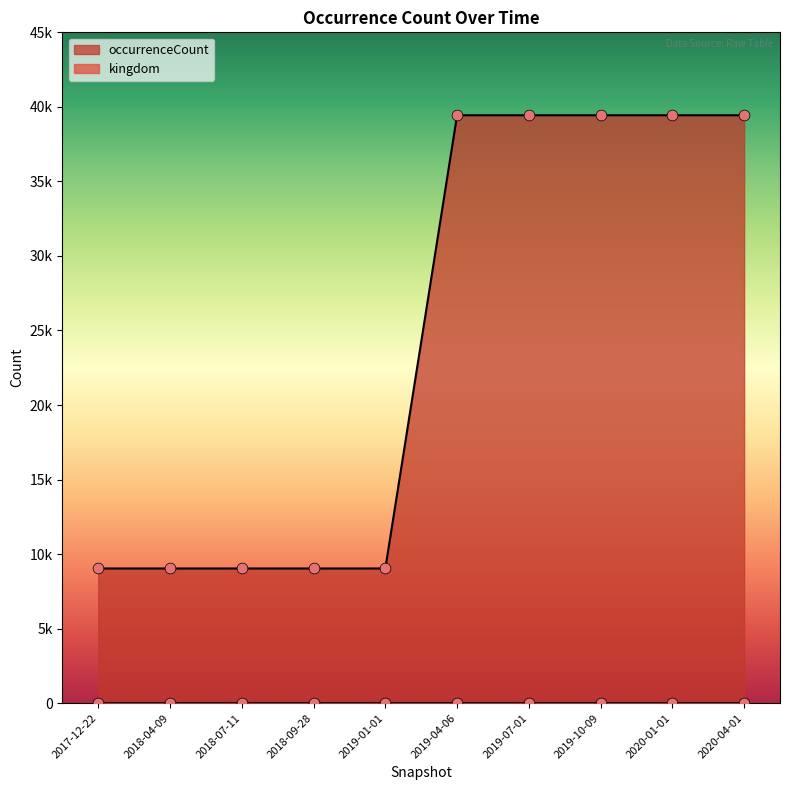

At how many categories does at least one series exceed 38270?

5